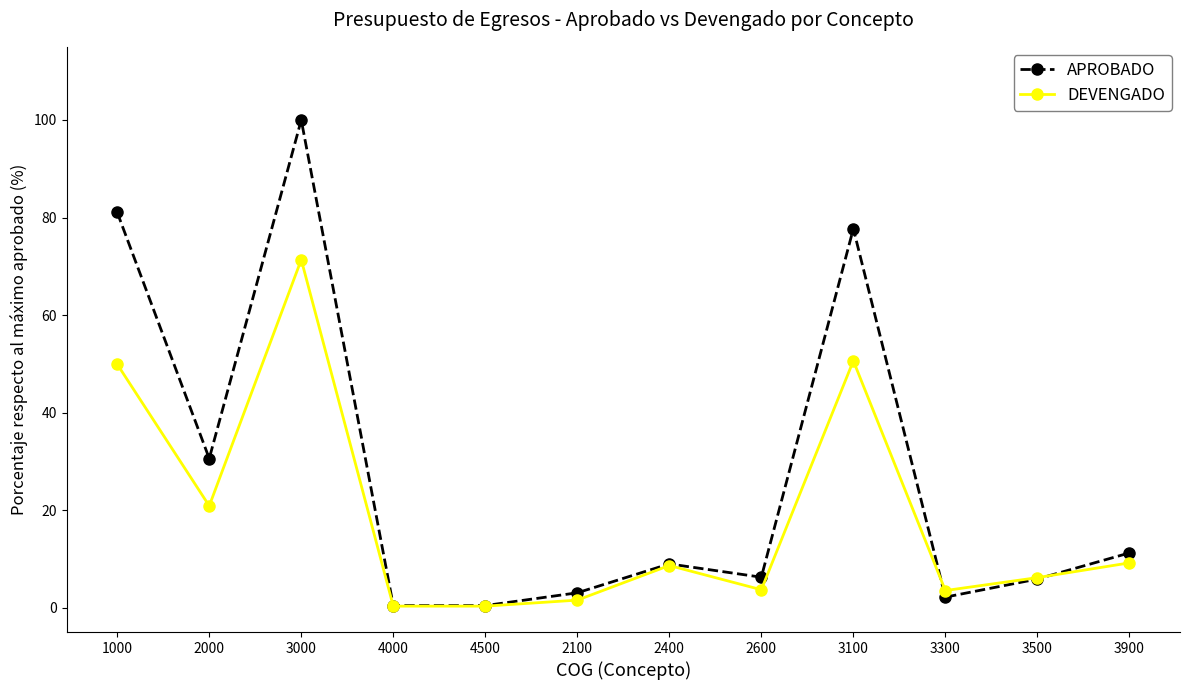

What are all the series names shown in the legend?

APROBADO, DEVENGADO